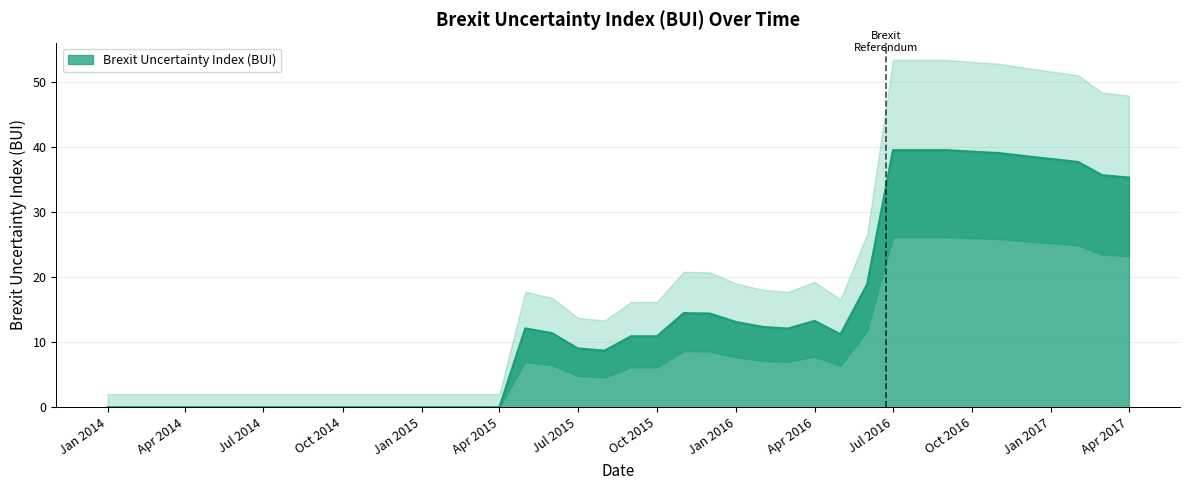

Does the chart display data point markers on the line(s)?

No